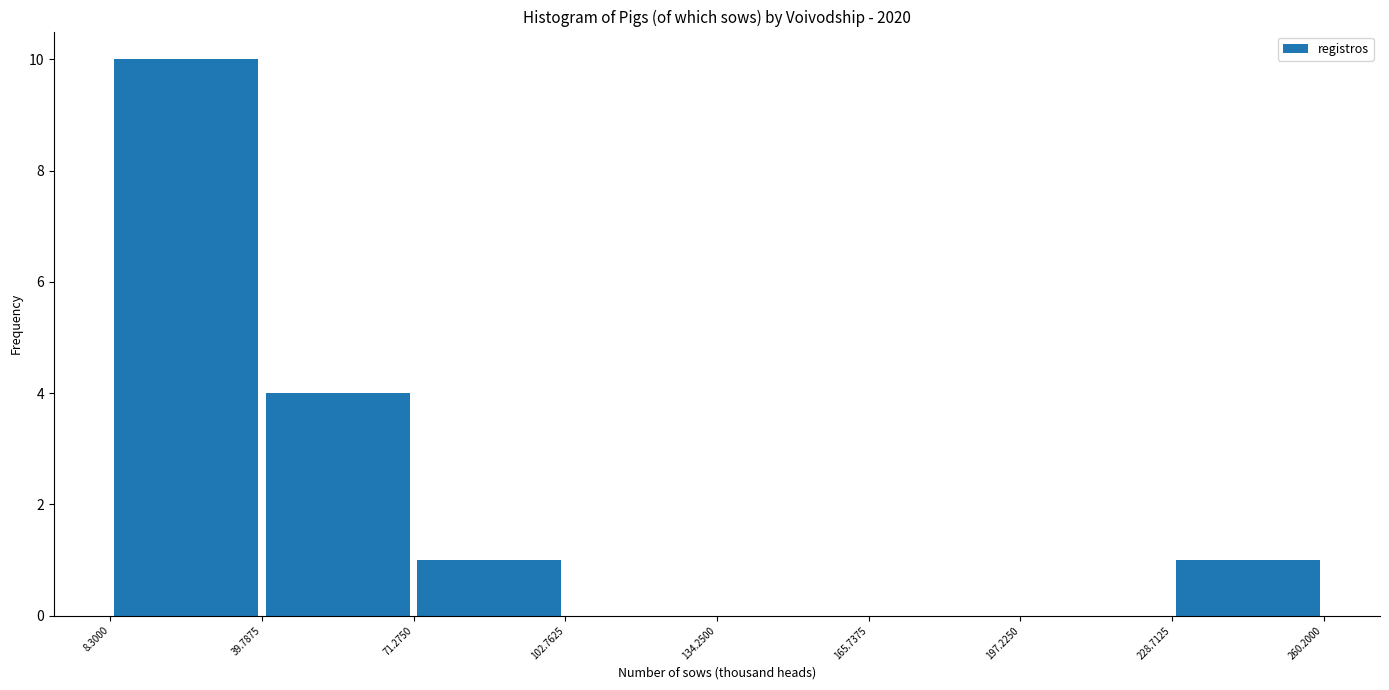

Which range on the x-axis has the tallest bar?

8.3000 to 39.7875